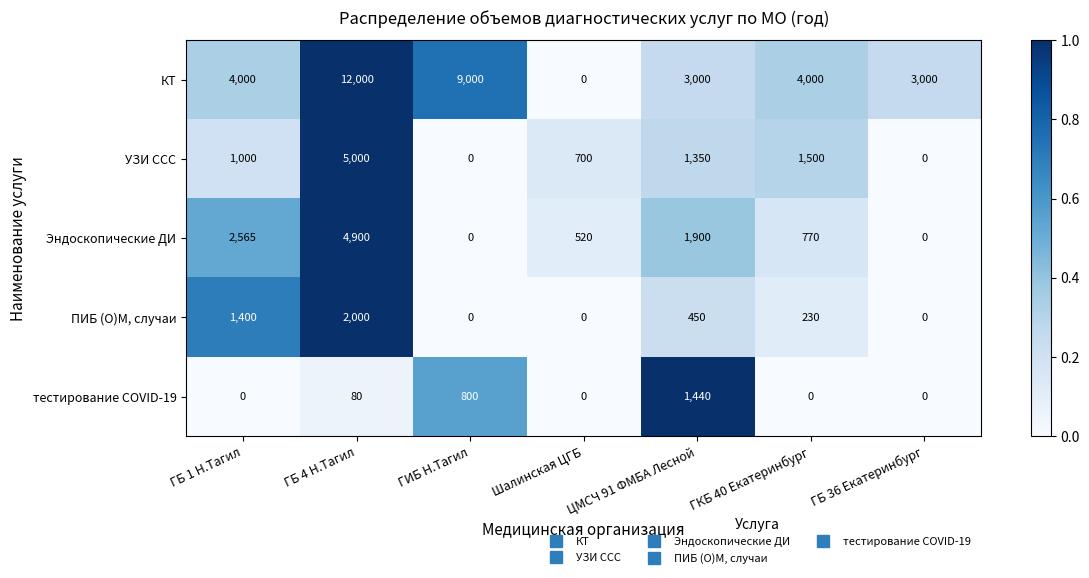

What is the difference between the second highest and second lowest values in the КТ series?

6000